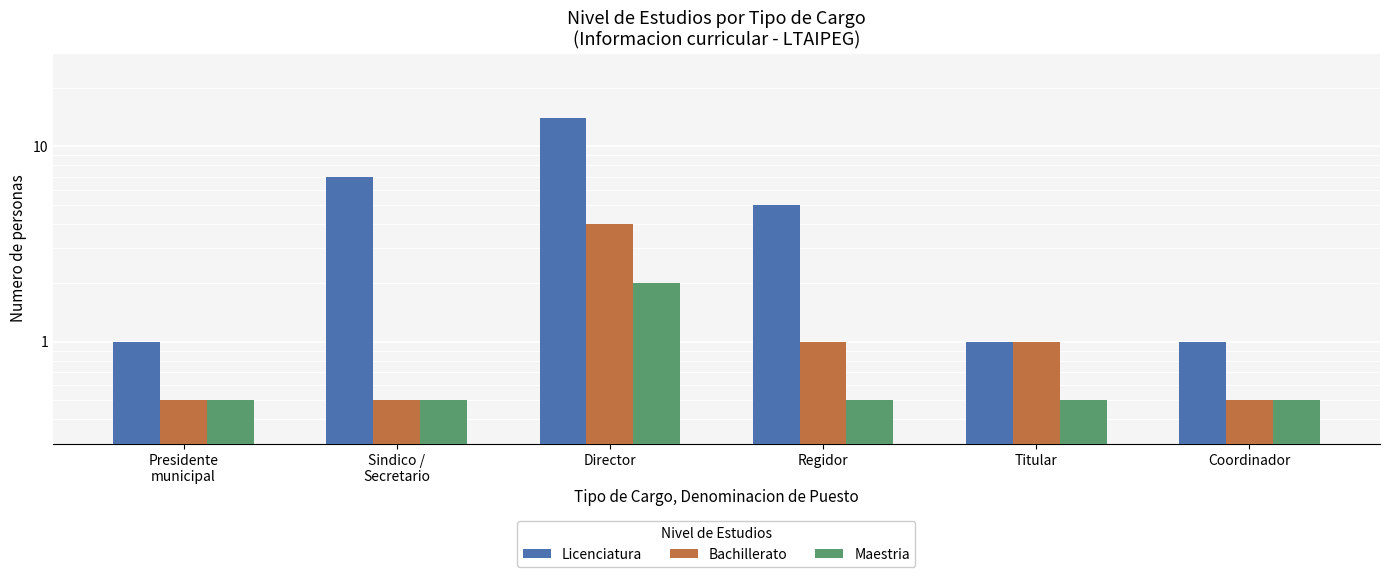

The value of Licenciatura at Sindico /
Secretario is 7.0. True or false?

True